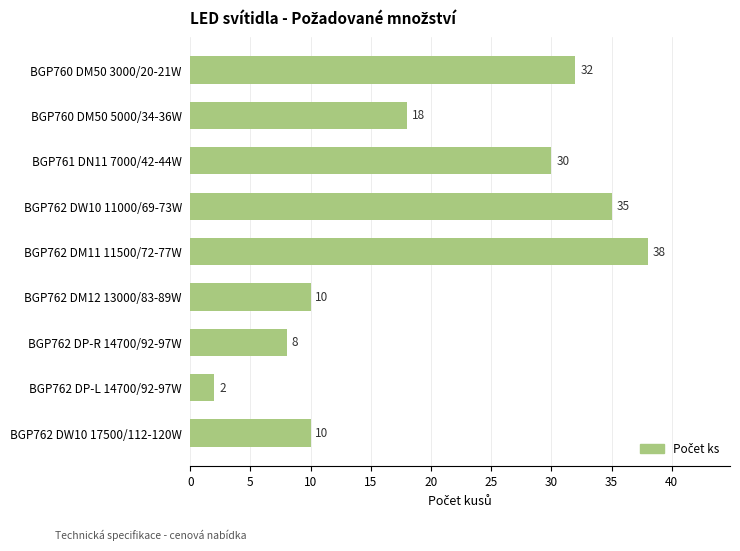

What is the smallest value displayed?

2